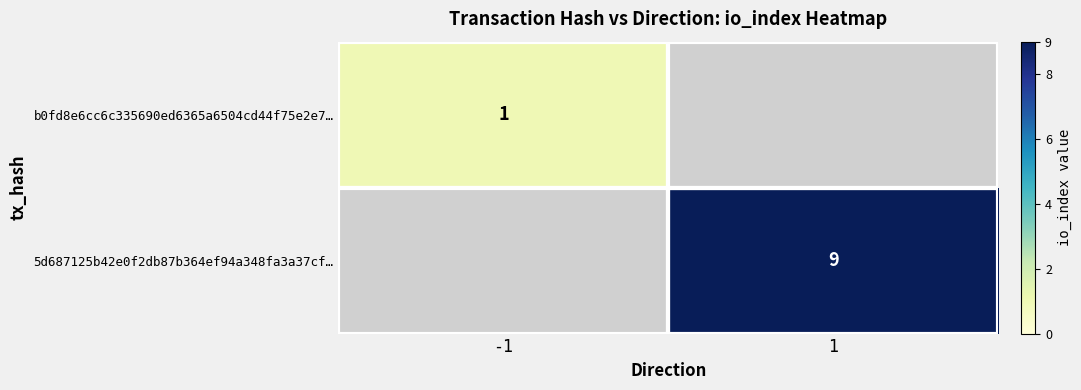

How many distinct data groups are displayed?

2